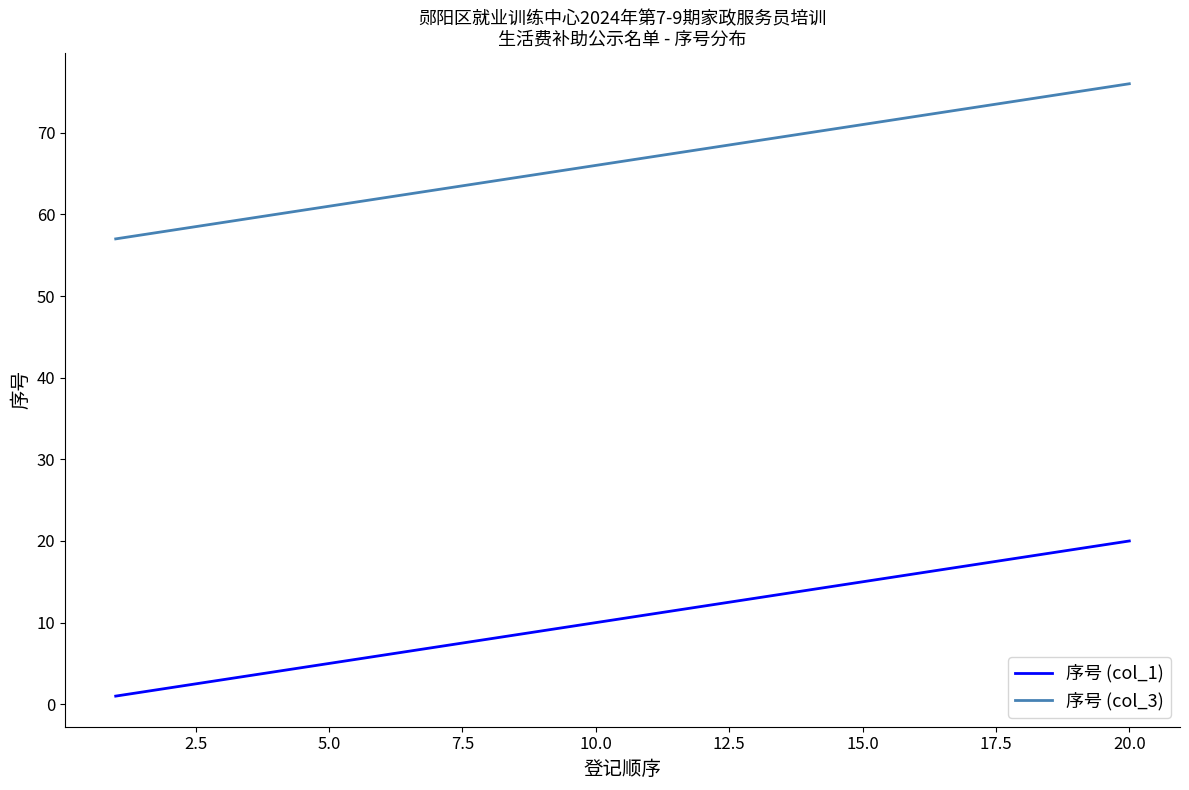

What is the greatest value displayed?

76